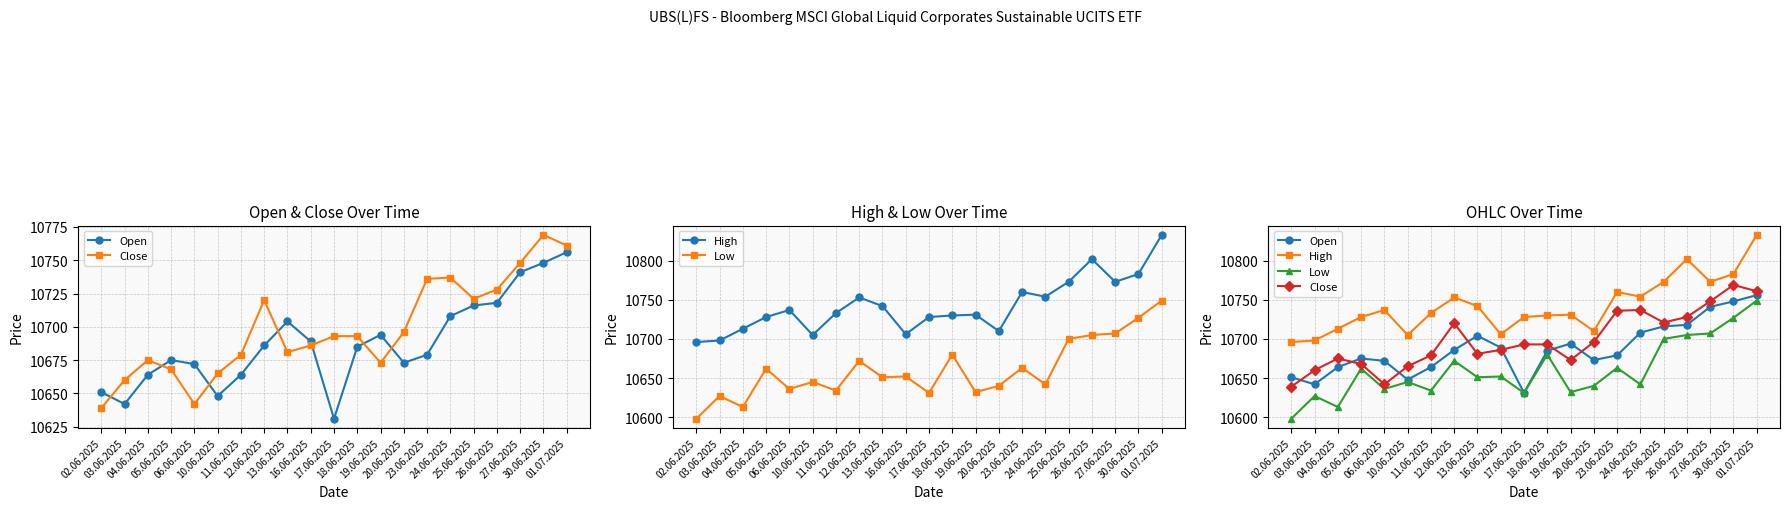

Reading right to left, transcribe all the data shown in this chart.

Open: 10756	10748	10741	10718	10716	10708	10679	10673	10694	10685	10631	10689	10704	10686	10664	10648	10672	10675	10664	10642	10651
Close: 10761	10769	10748	10728	10721	10737	10736	10696	10673	10693	10693	10686	10681	10720	10679	10665	10642	10668	10675	10660	10639
High: 10833	10783	10773	10802	10773	10754	10760	10710	10731	10730	10728	10706	10742	10753	10733	10705	10737	10728	10713	10698	10696
Low: 10749	10727	10707	10705	10700	10642	10663	10640	10632	10680	10631	10652	10651	10672	10634	10645	10636	10662	10613	10627	10598